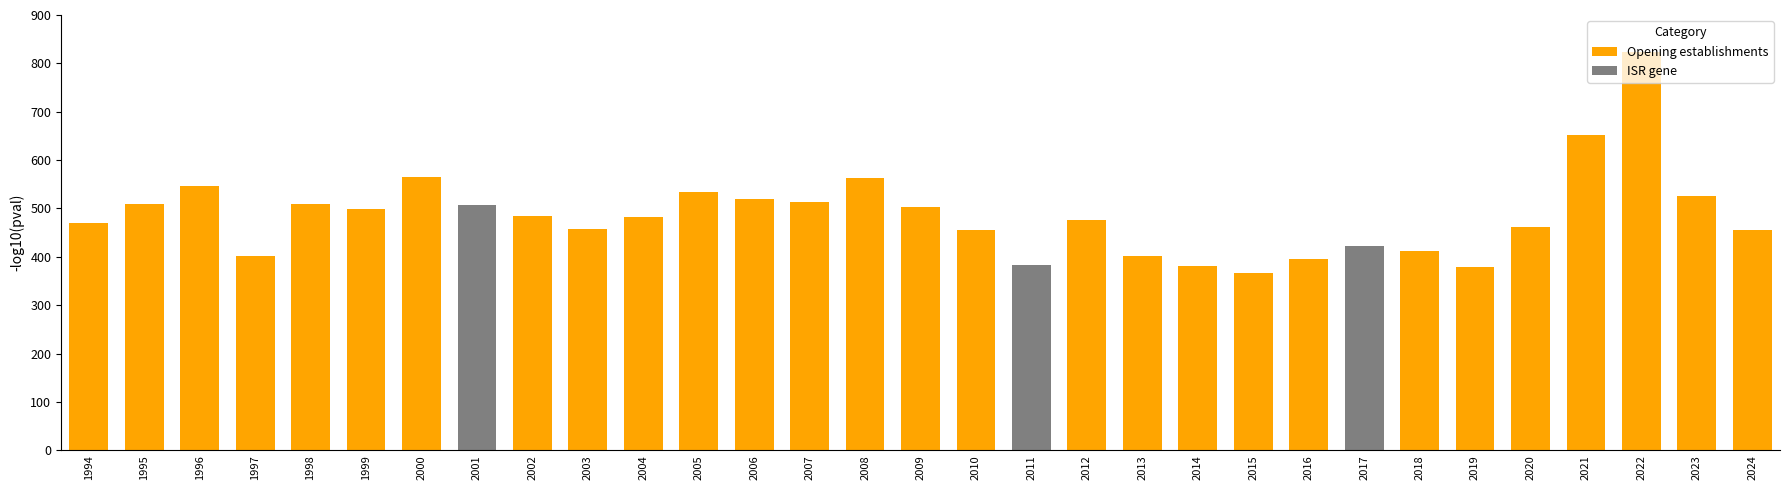

Rank the categories by value from lowest to highest.

2015, 2019, 2014, 2011, 2016, 2013, 1997, 2018, 2017, 2010, 2024, 2003, 2020, 1994, 2012, 2004, 2002, 1999, 2009, 2001, 1995, 1998, 2007, 2006, 2023, 2005, 1996, 2008, 2000, 2021, 2022